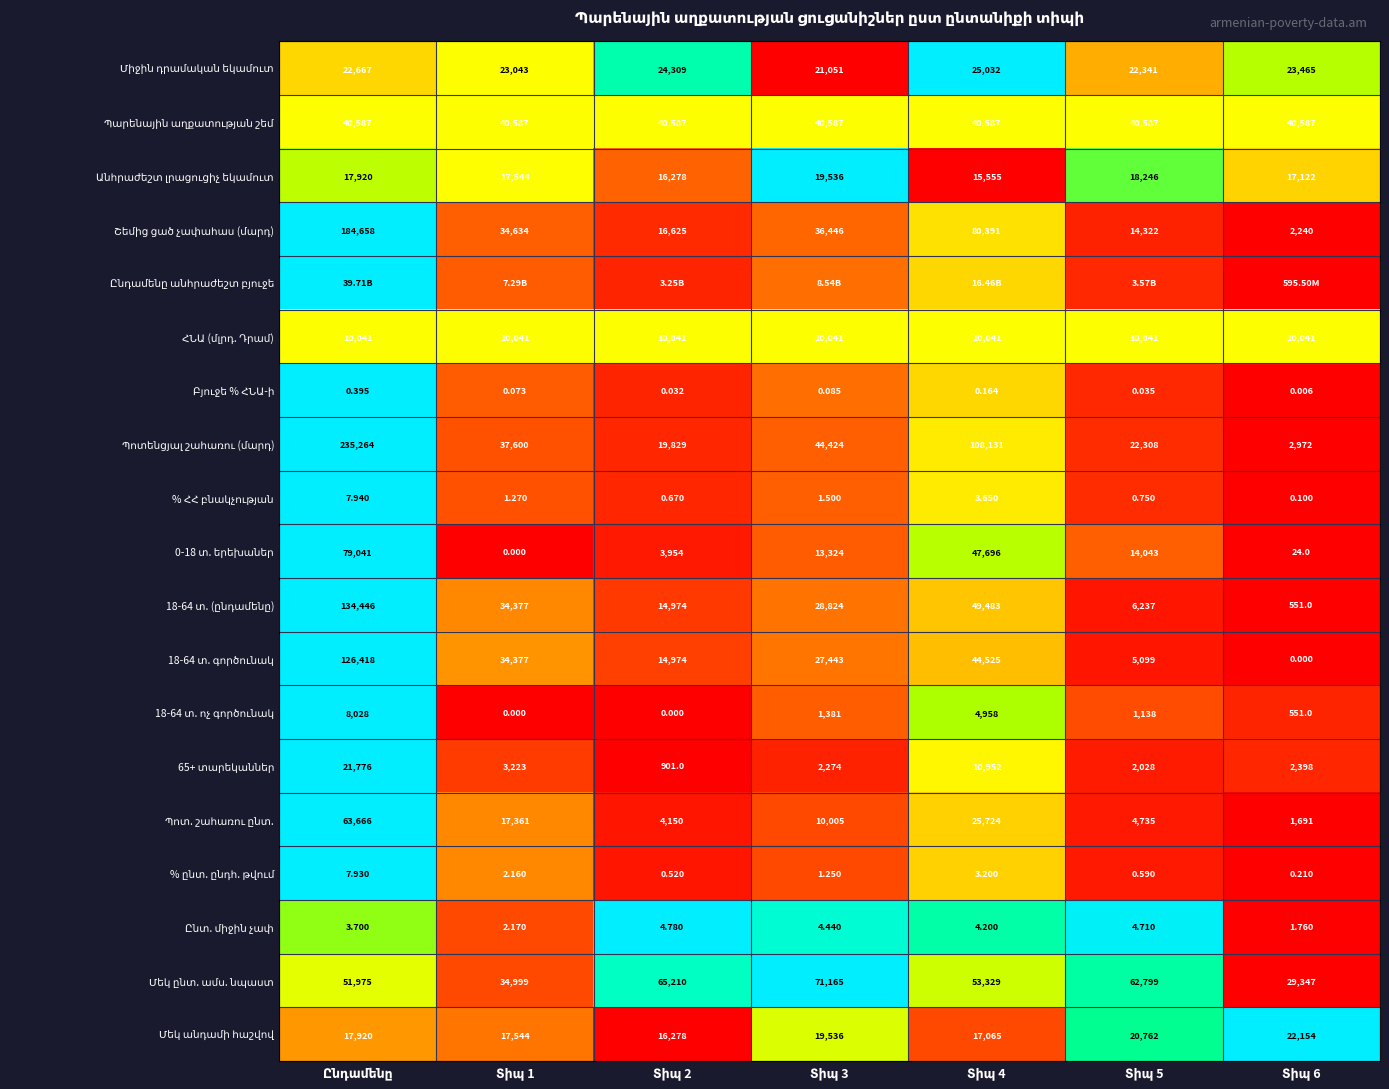

True or false: 0-18 տ. երեխաներ has a value of 0.9 at Տիպ 4.

False